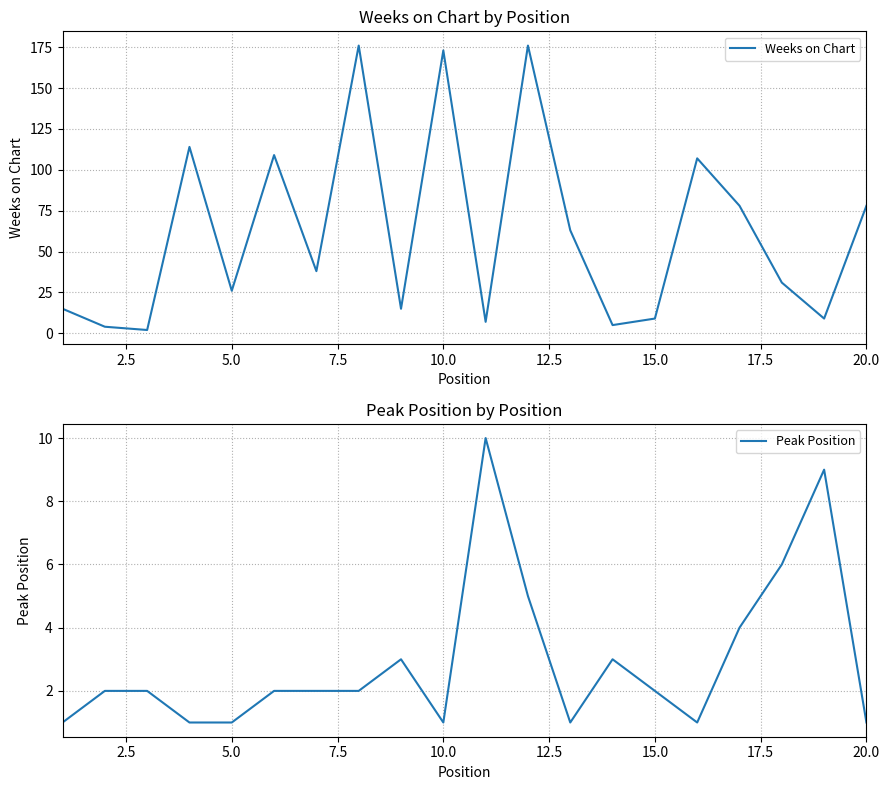

How many intersections are there between Weeks on Chart and Peak Position?

2